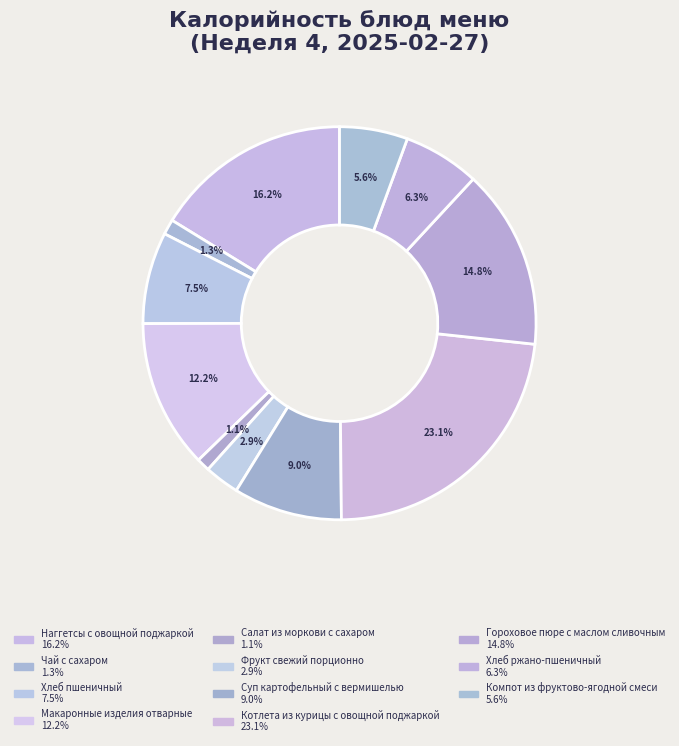

Combined, do Котлета из курицы с овощной поджаркой and Хлеб пшеничный account for over 50%?

No